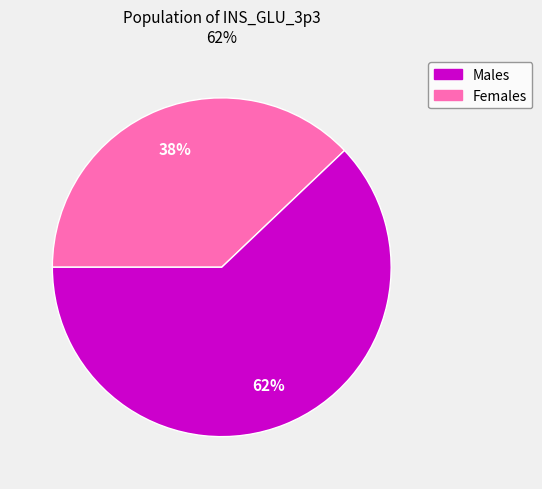

Is there any slice that represents more than half of the pie?

Yes